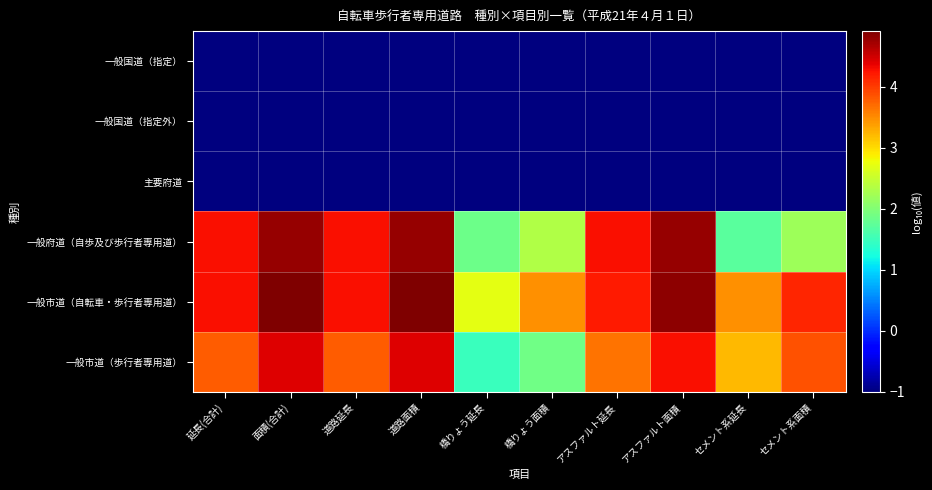

Reading left to right, list all the values displayed in this chart.

一般国道（指定）: 延長(合計)=-1.0	面積(合計)=-1.0	道路延長=-1.0	道路面積=-1.0	橋りょう延長=-1.0	橋りょう面積=-1.0	アスファルト延長=-1.0	アスファルト面積=-1.0	セメント系延長=-1.0	セメント系面積=-1.0
一般国道（指定外）: 延長(合計)=-1.0	面積(合計)=-1.0	道路延長=-1.0	道路面積=-1.0	橋りょう延長=-1.0	橋りょう面積=-1.0	アスファルト延長=-1.0	アスファルト面積=-1.0	セメント系延長=-1.0	セメント系面積=-1.0
主要府道: 延長(合計)=-1.0	面積(合計)=-1.0	道路延長=-1.0	道路面積=-1.0	橋りょう延長=-1.0	橋りょう面積=-1.0	アスファルト延長=-1.0	アスファルト面積=-1.0	セメント系延長=-1.0	セメント系面積=-1.0
一般府道（自歩及び歩行者専用道）: 延長(合計)=4.3	面積(合計)=4.8	道路延長=4.3	道路面積=4.8	橋りょう延長=1.9	橋りょう面積=2.3	アスファルト延長=4.3	アスファルト面積=4.8	セメント系延長=1.7	セメント系面積=2.2
一般市道（自転車・歩行者専用道）: 延長(合計)=4.3	面積(合計)=4.9	道路延長=4.3	道路面積=4.9	橋りょう延長=2.7	橋りょう面積=3.5	アスファルト延長=4.2	アスファルト面積=4.8	セメント系延長=3.5	セメント系面積=4.1
一般市道（歩行者専用道）: 延長(合計)=3.8	面積(合計)=4.4	道路延長=3.8	道路面積=4.4	橋りょう延長=1.5	橋りょう面積=1.9	アスファルト延長=3.7	アスファルト面積=4.3	セメント系延長=3.2	セメント系面積=3.9